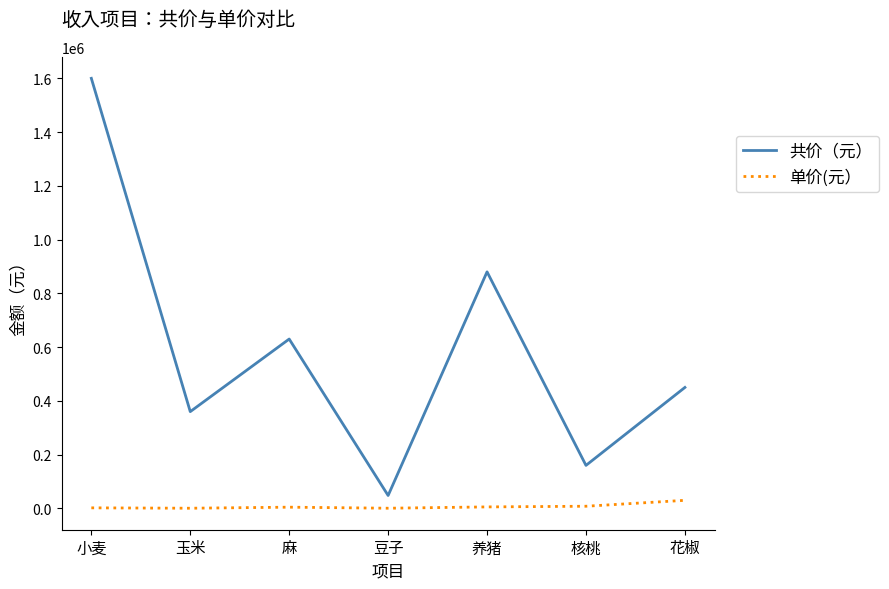

At which category is the sum across all series the highest?

小麦